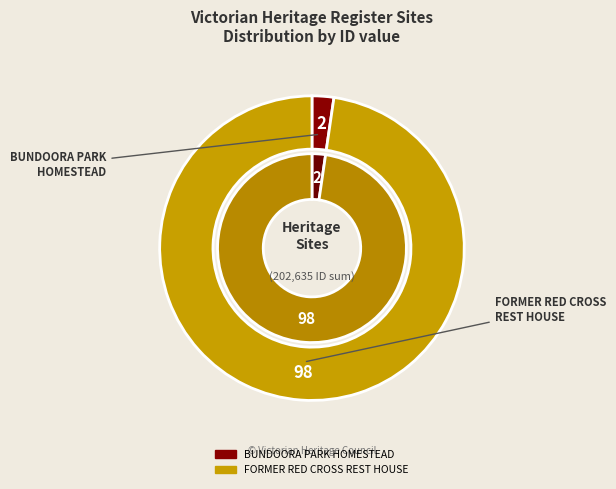

To the nearest percent, what is the combined percentage of FORMER RED CROSS REST HOUSE and BUNDOORA PARK HOMESTEAD?

100%